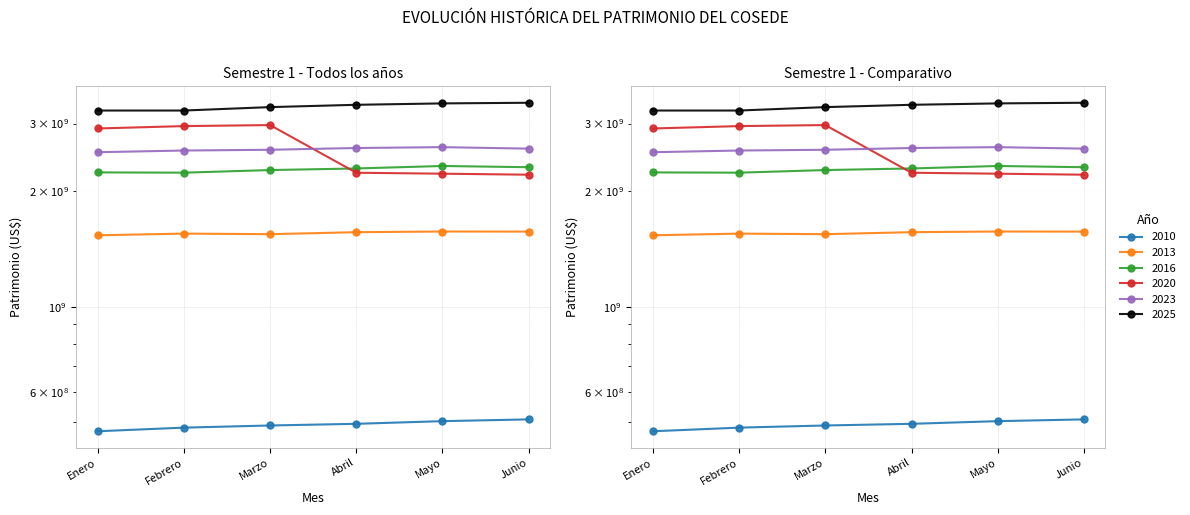

What is the difference between the second highest and second lowest values in the 2013 series?

24198538.0